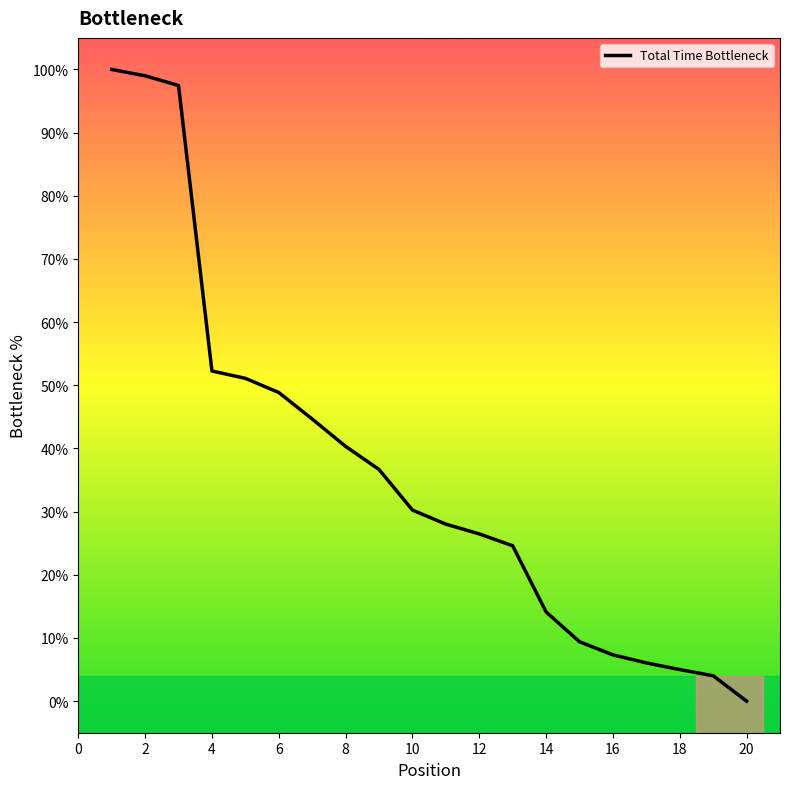

What is the difference between the maximum and minimum values?

100.0